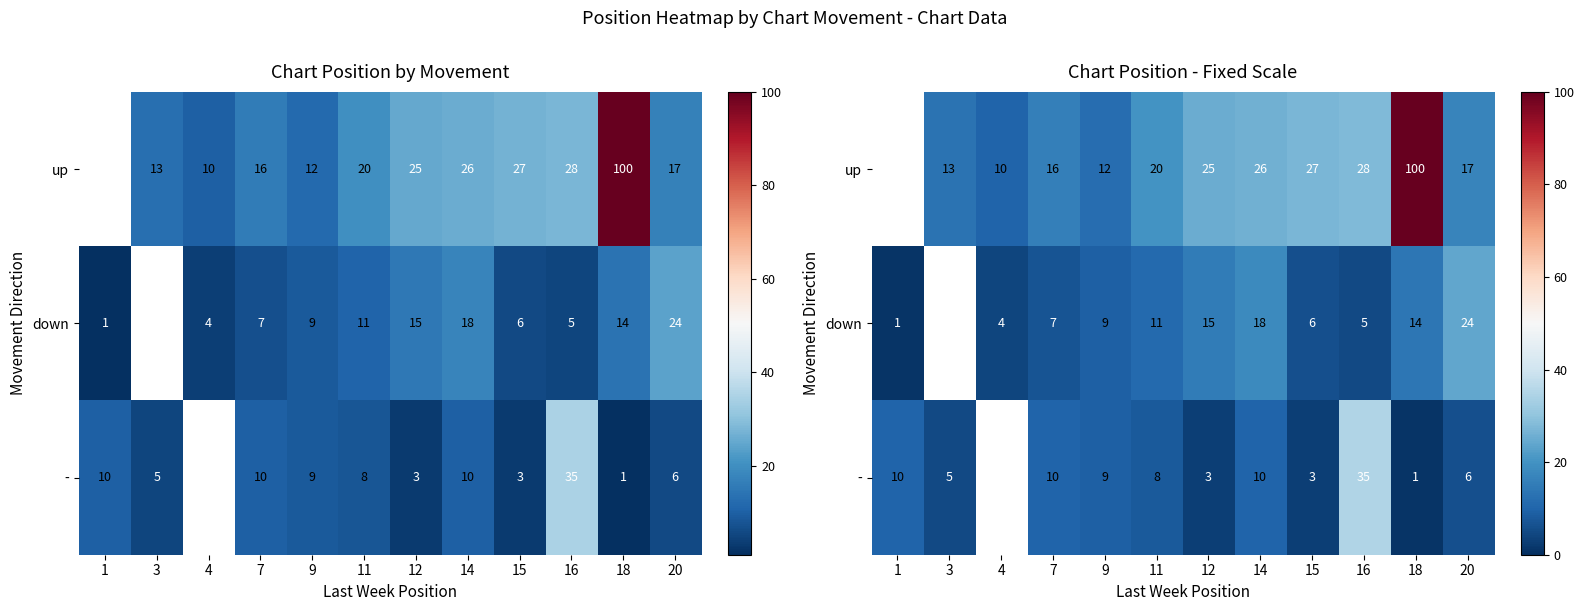

The up series shows 164.5 at 18. True or false?

False